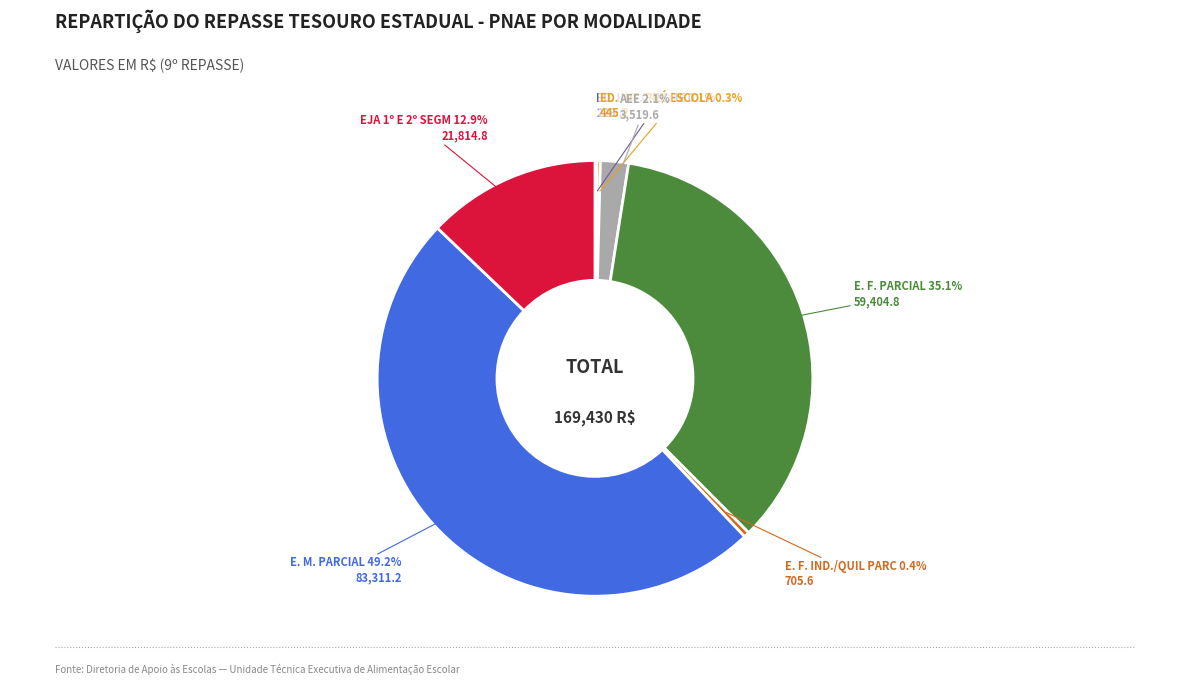

Is there a majority slice in this chart?

No